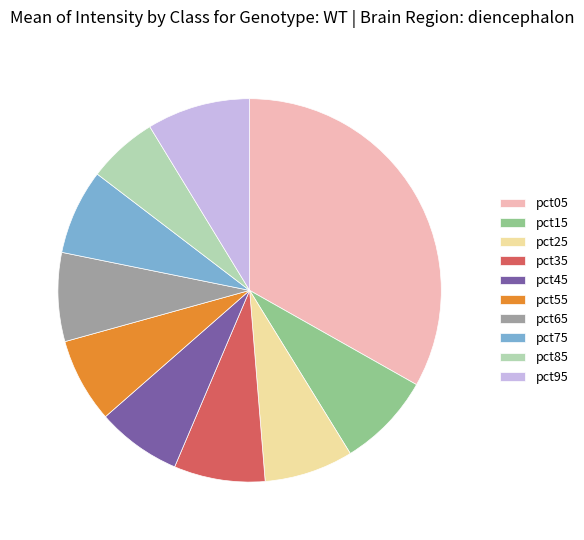

What is the largest slice in the pie chart?

pct05